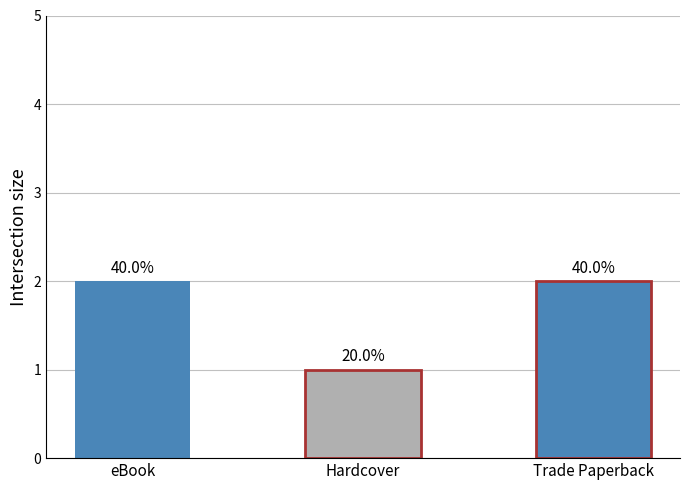

Rank the categories by value from lowest to highest.

Hardcover, eBook, Trade Paperback